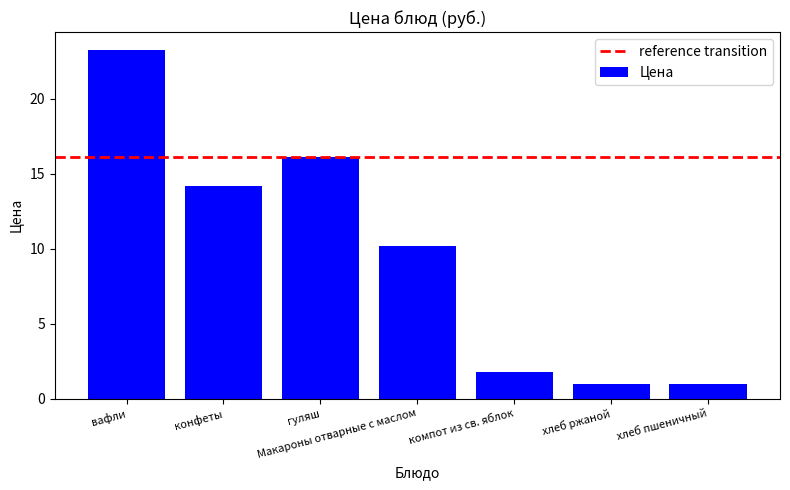

Reading left to right, transcribe all the data shown in this chart.

23.3	14.2	16.1	10.2	1.8	1.0	1.0